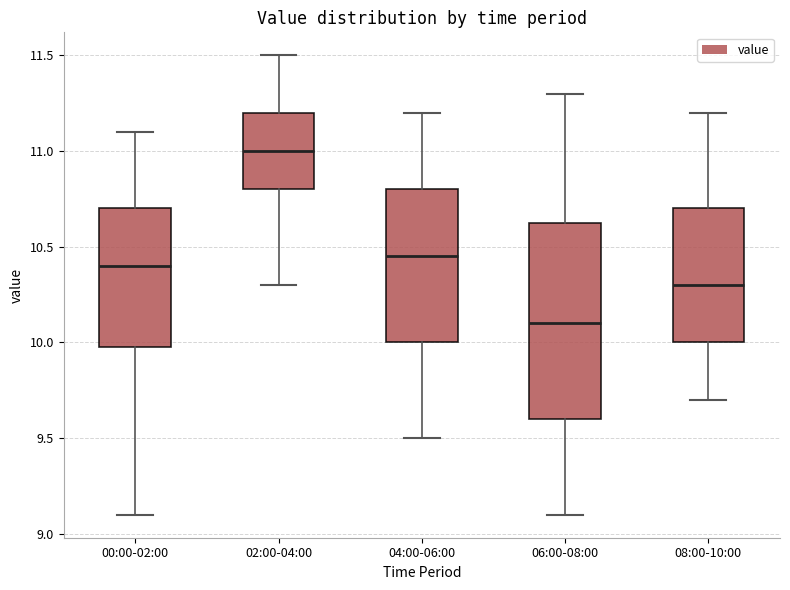

Which box has the lowest median line?

06:00-08:00